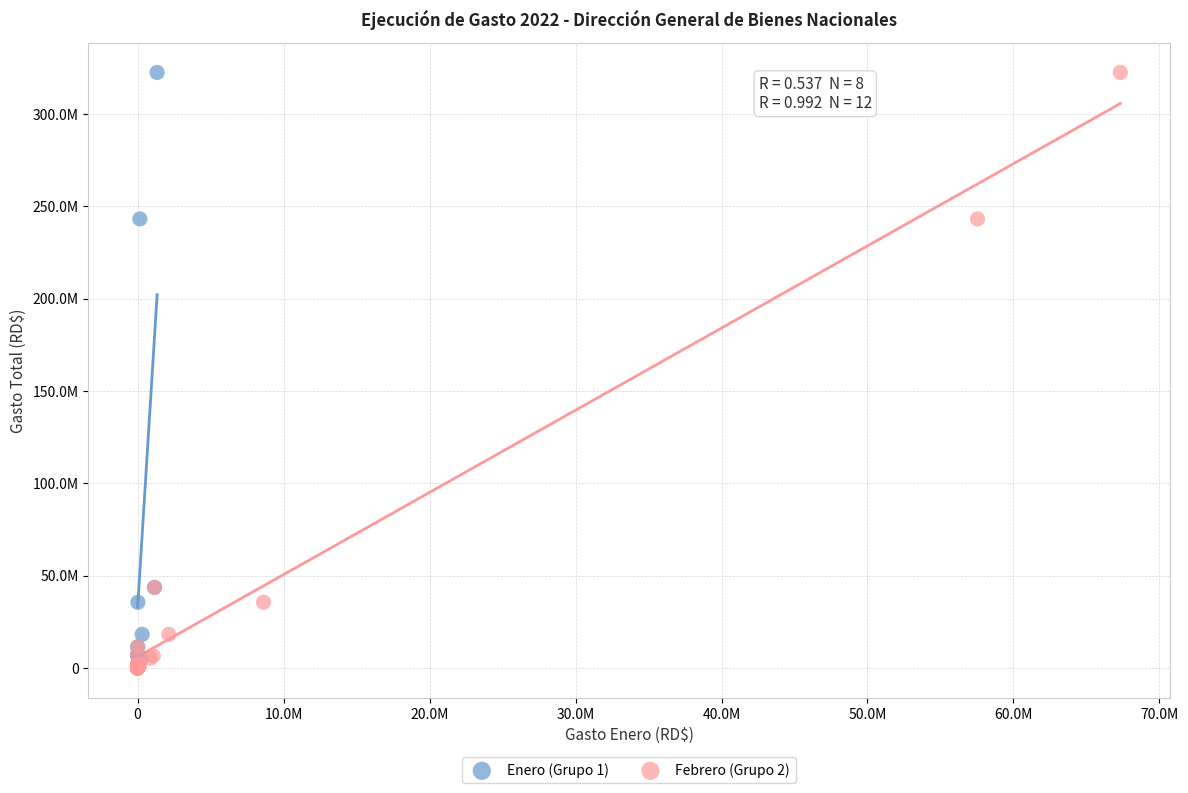

What are all the series names shown in the legend?

Enero (Grupo 1), Febrero (Grupo 2)